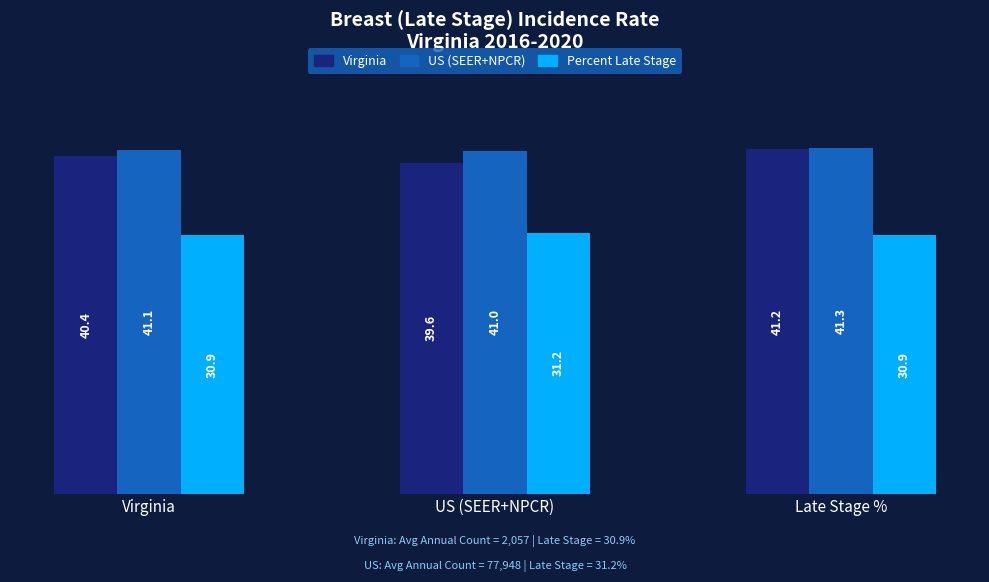

Reading right to left, transcribe all the data shown in this chart.

Virginia: Late Stage %=41.2	US (SEER+NPCR)=39.6	Virginia=40.4
US (SEER+NPCR): Late Stage %=41.3	US (SEER+NPCR)=41.0	Virginia=41.1
Percent Late Stage: Late Stage %=30.9	US (SEER+NPCR)=31.2	Virginia=30.9